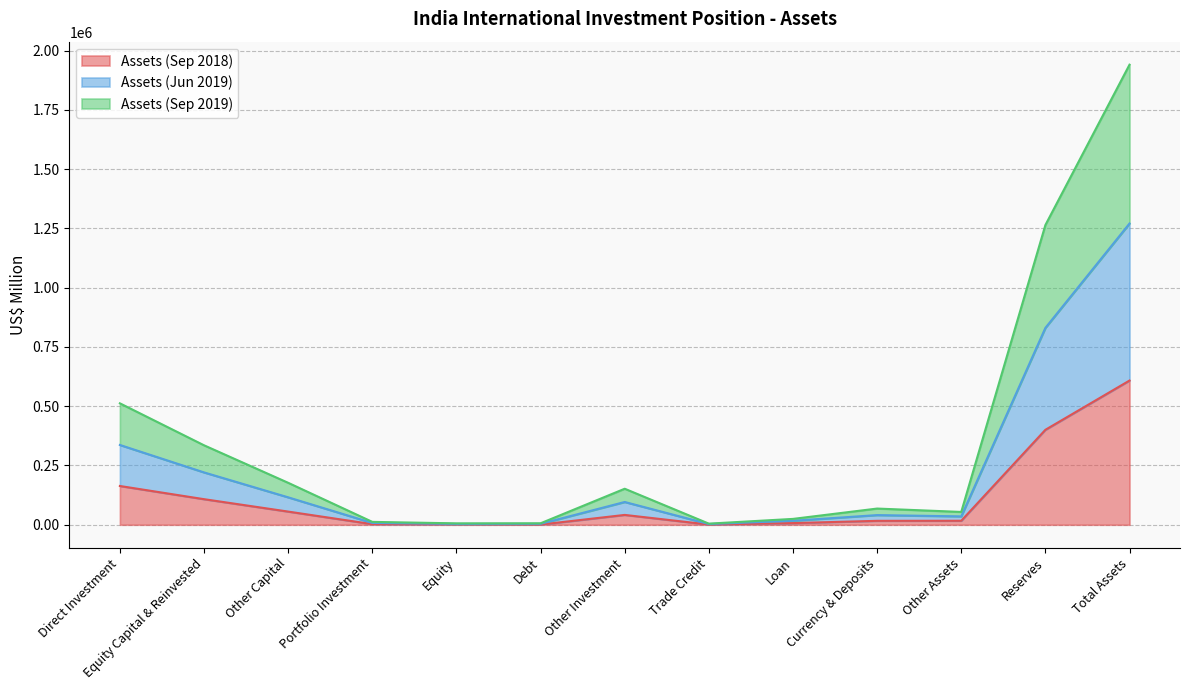

What is the label of the 7th point from the left?

Other Investment